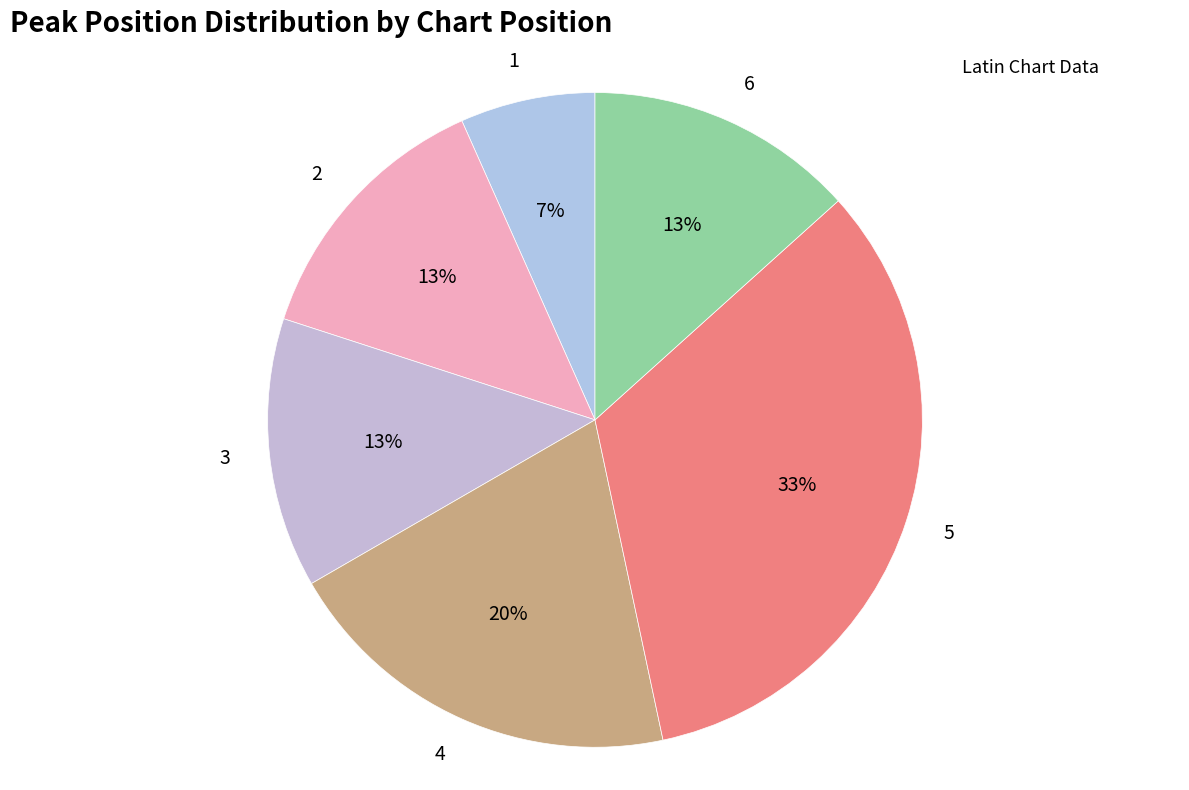

How many slices are in this pie chart?

6